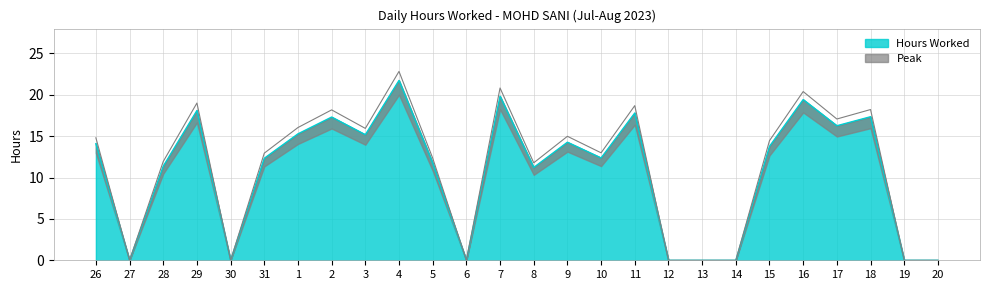

At which label does the data first exceed 13?

26